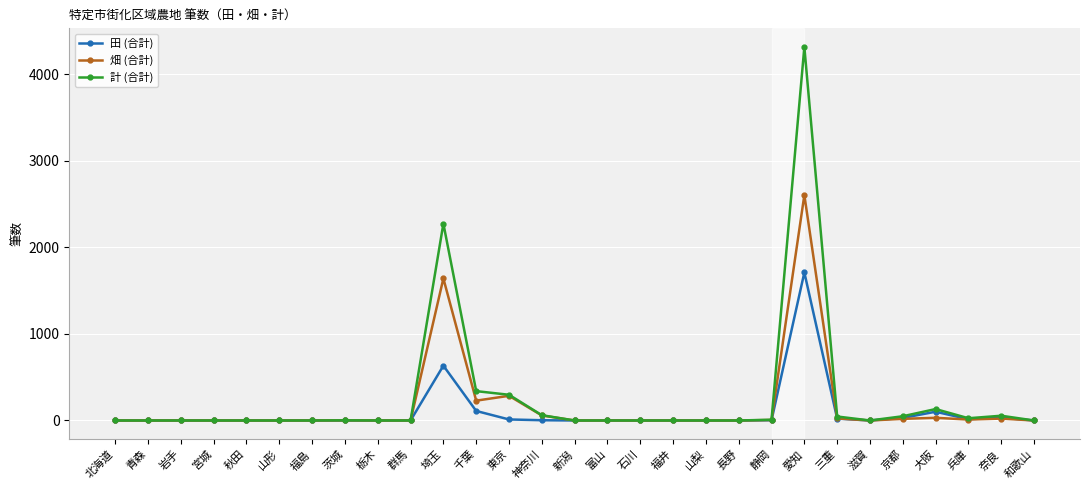

Which series has the largest range (max minus min)?

計 (合計)